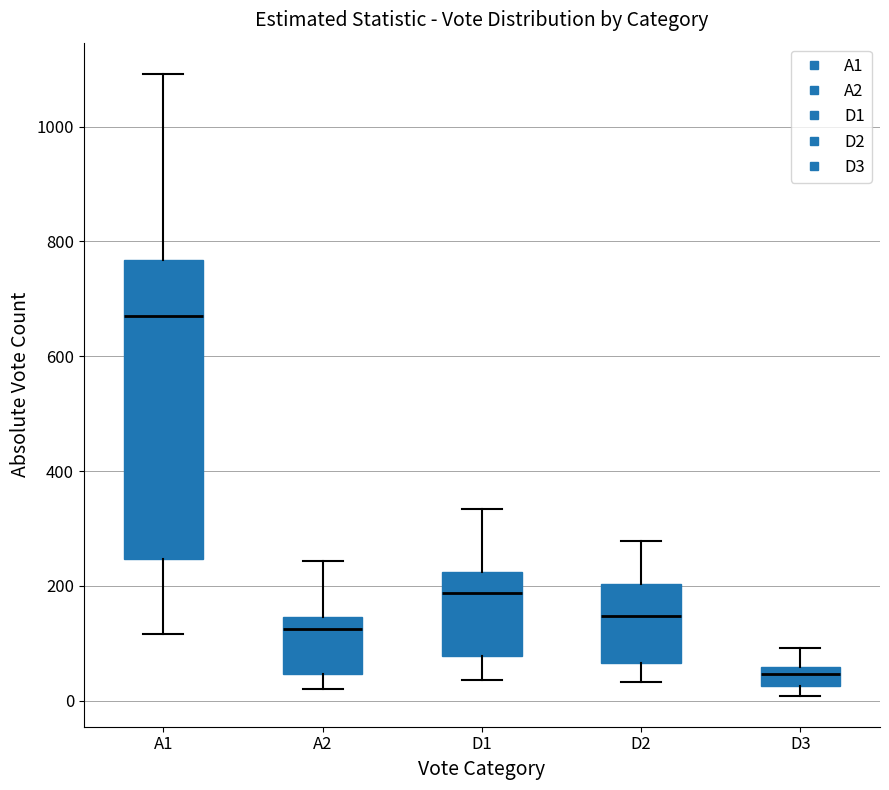

Where is the upper edge of the box for A2 on the y-axis? The values are not printed on the chart, so give them approximately, as read against the axis.

140